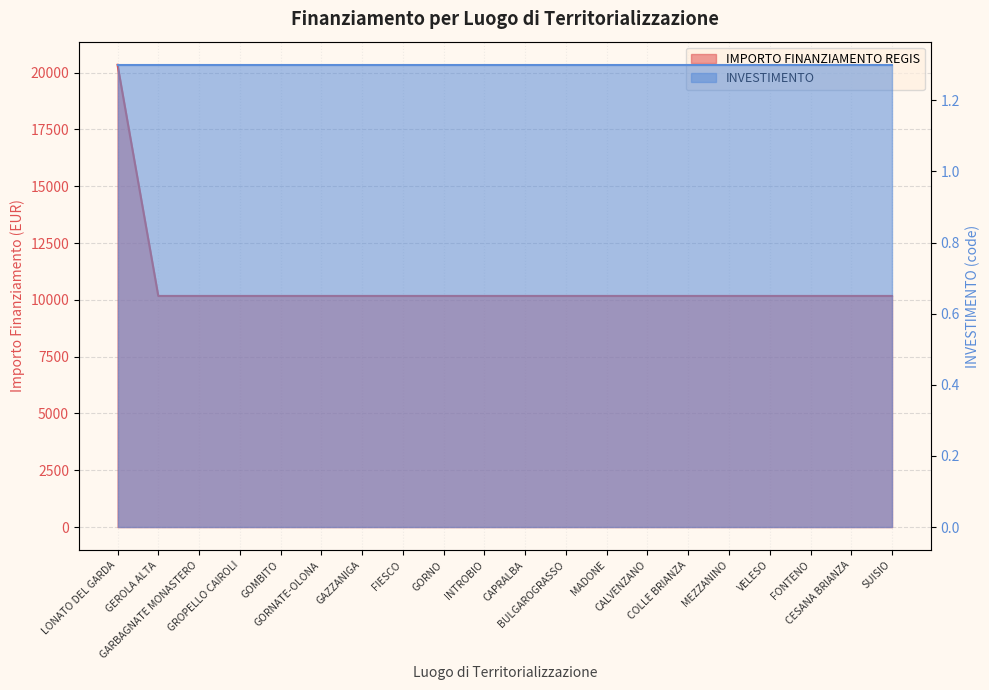

Rank the categories by value from highest to lowest.

LONATO DEL GARDA, GEROLA ALTA, GARBAGNATE MONASTERO, GROPELLO CAIROLI, GOMBITO, GORNATE-OLONA, GAZZANIGA, FIESCO, GORNO, INTROBIO, CAPRALBA, BULGAROGRASSO, MADONE, CALVENZANO, COLLE BRIANZA, MEZZANINO, VELESO, FONTENO, CESANA BRIANZA, SUISIO